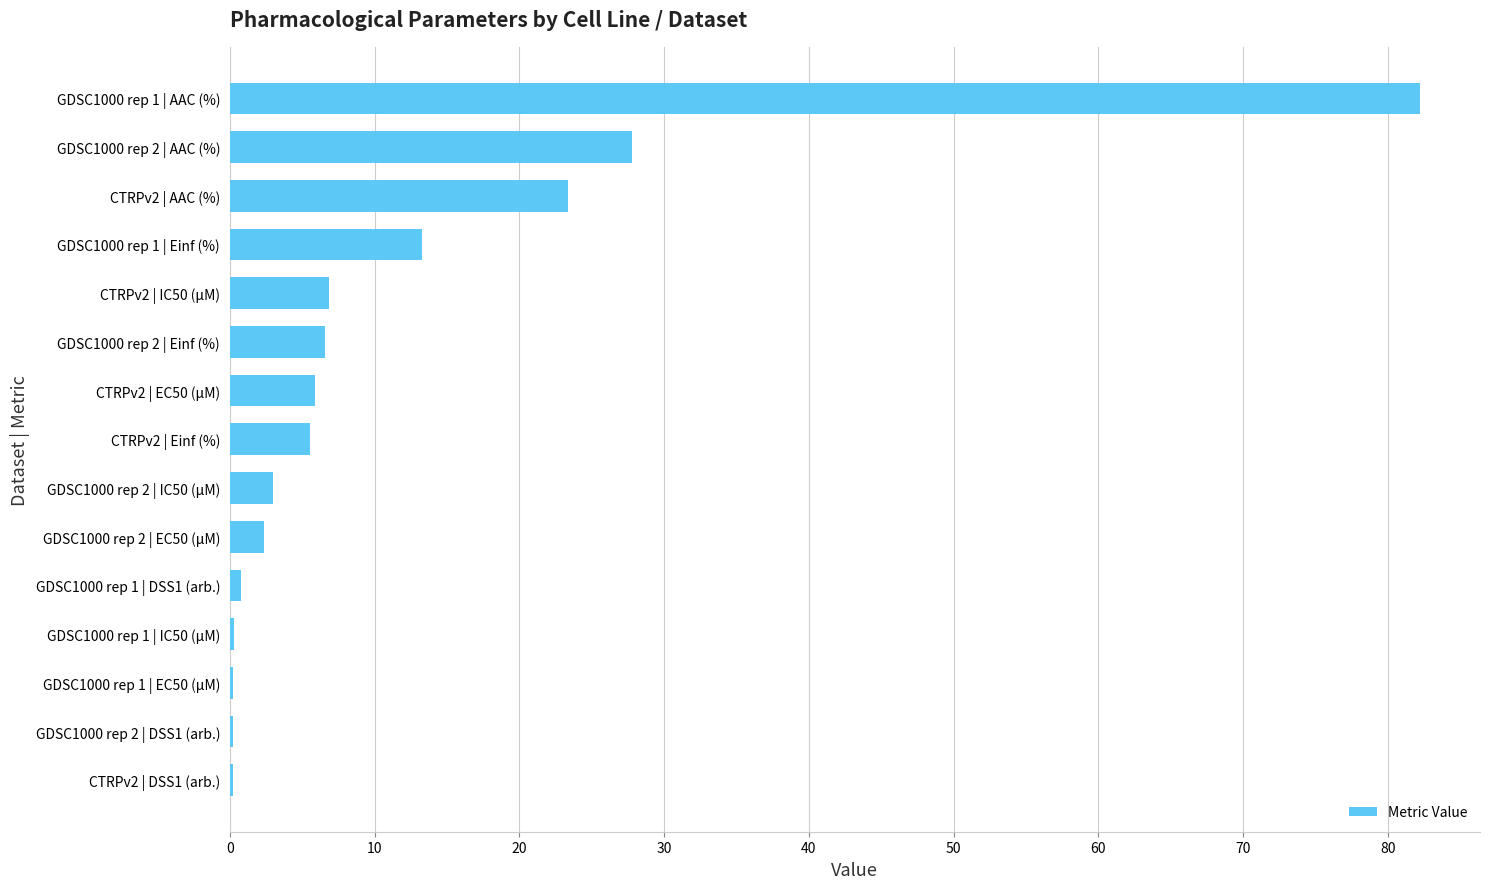

What is the greatest value displayed?

82.2